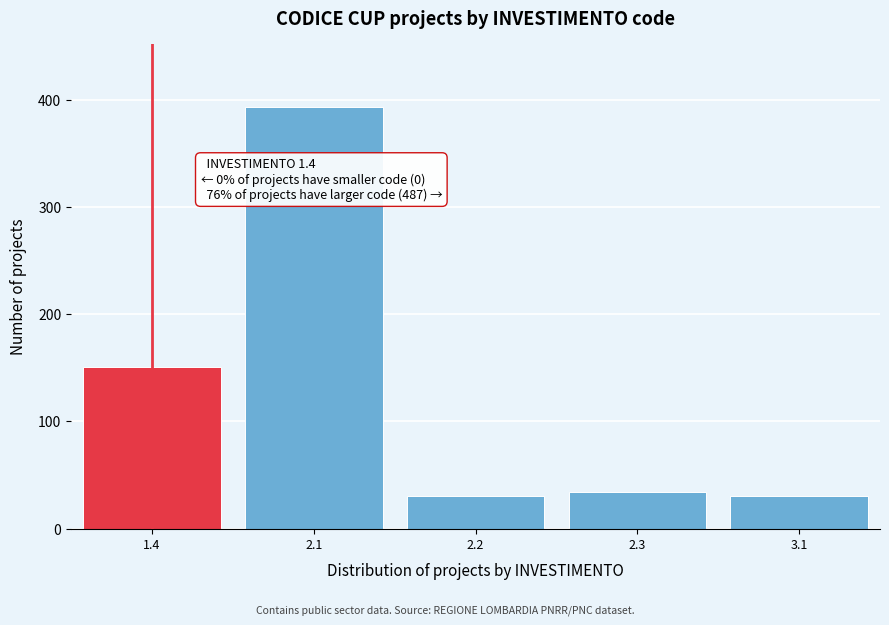

Reading right to left, what are all the values shown in this chart?

3.1=30	2.3=34	2.2=30	2.1=393	1.4=151